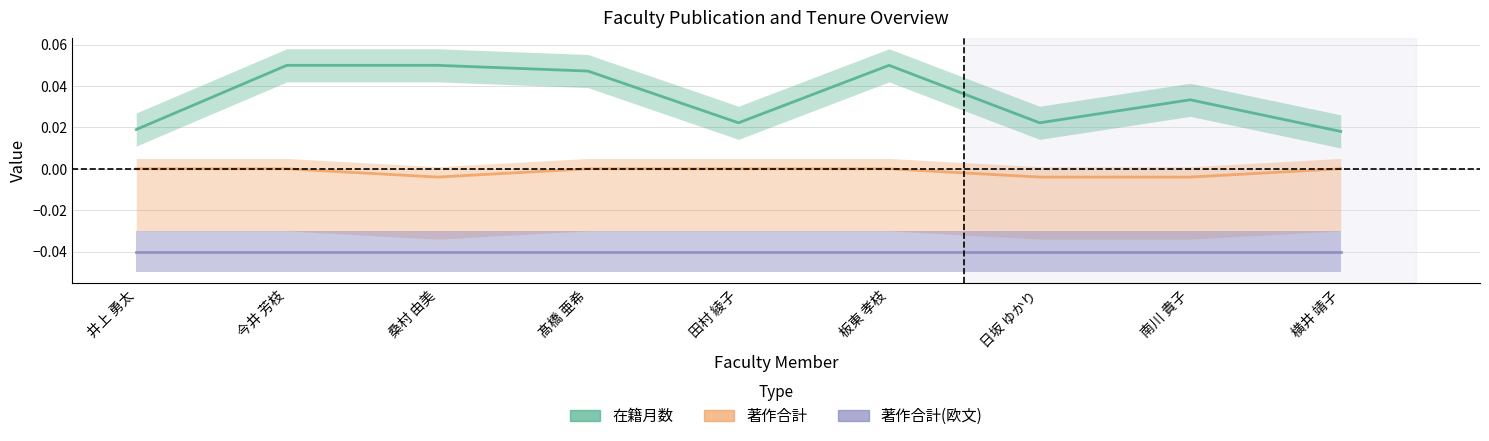

At which category does 在籍月数 reach its first local valley?

田村 綾子